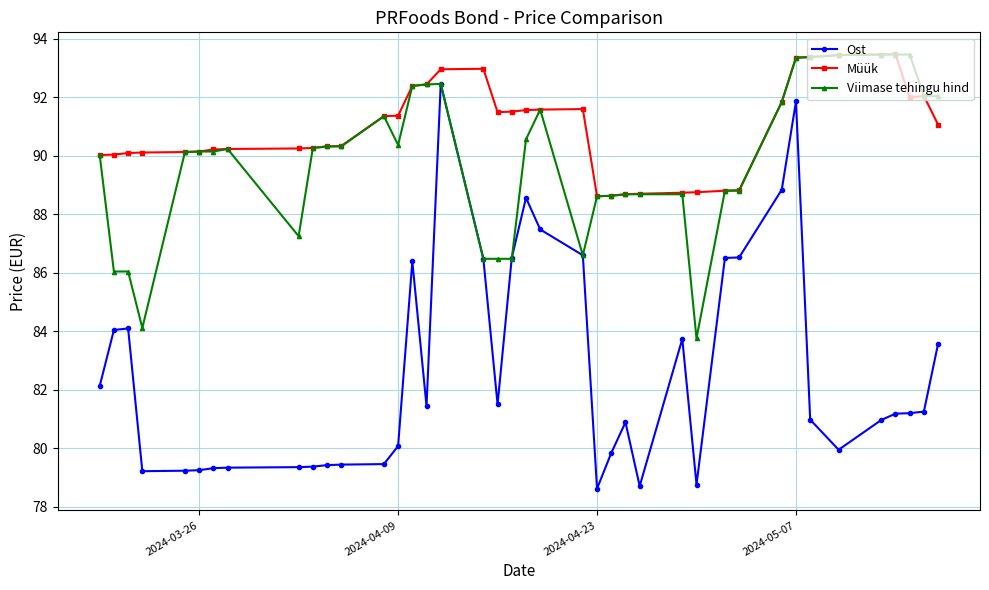

What is the highest value of the Müük series?

93.5